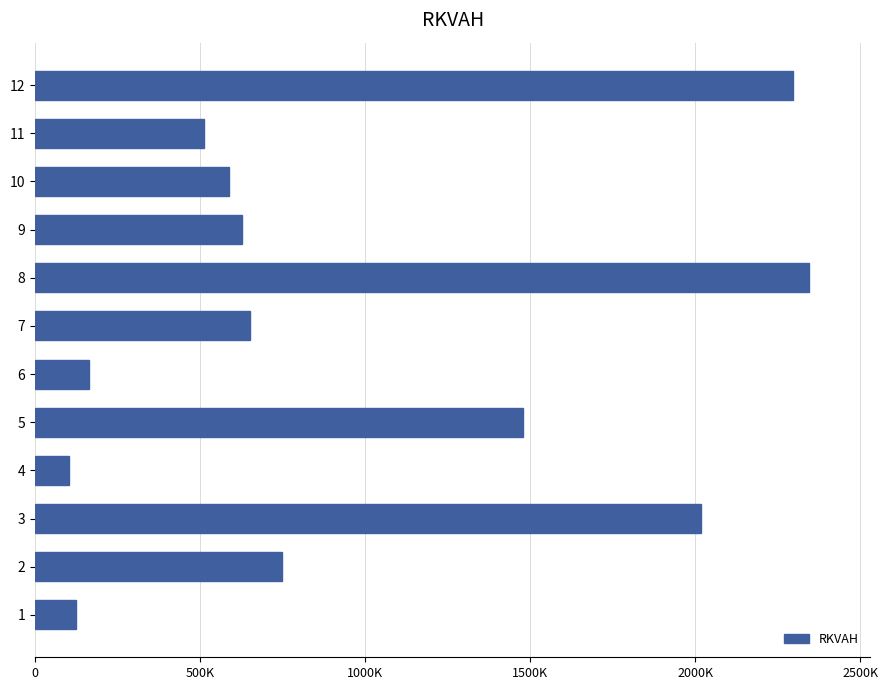

The value at 8 is 207953. True or false?

False